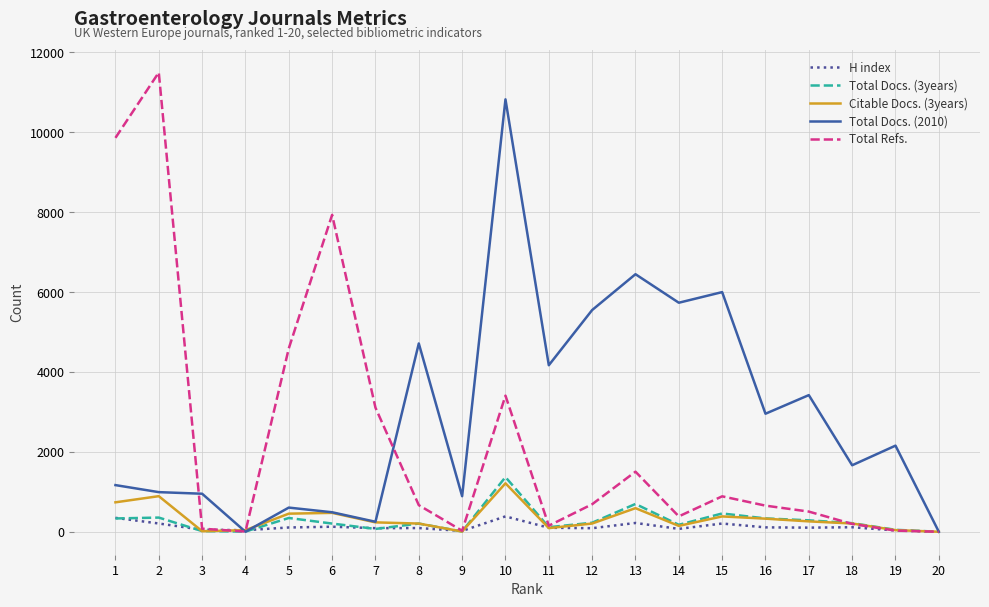

What is the difference between the Total Docs. (2010) values at 5 and 12?

4946